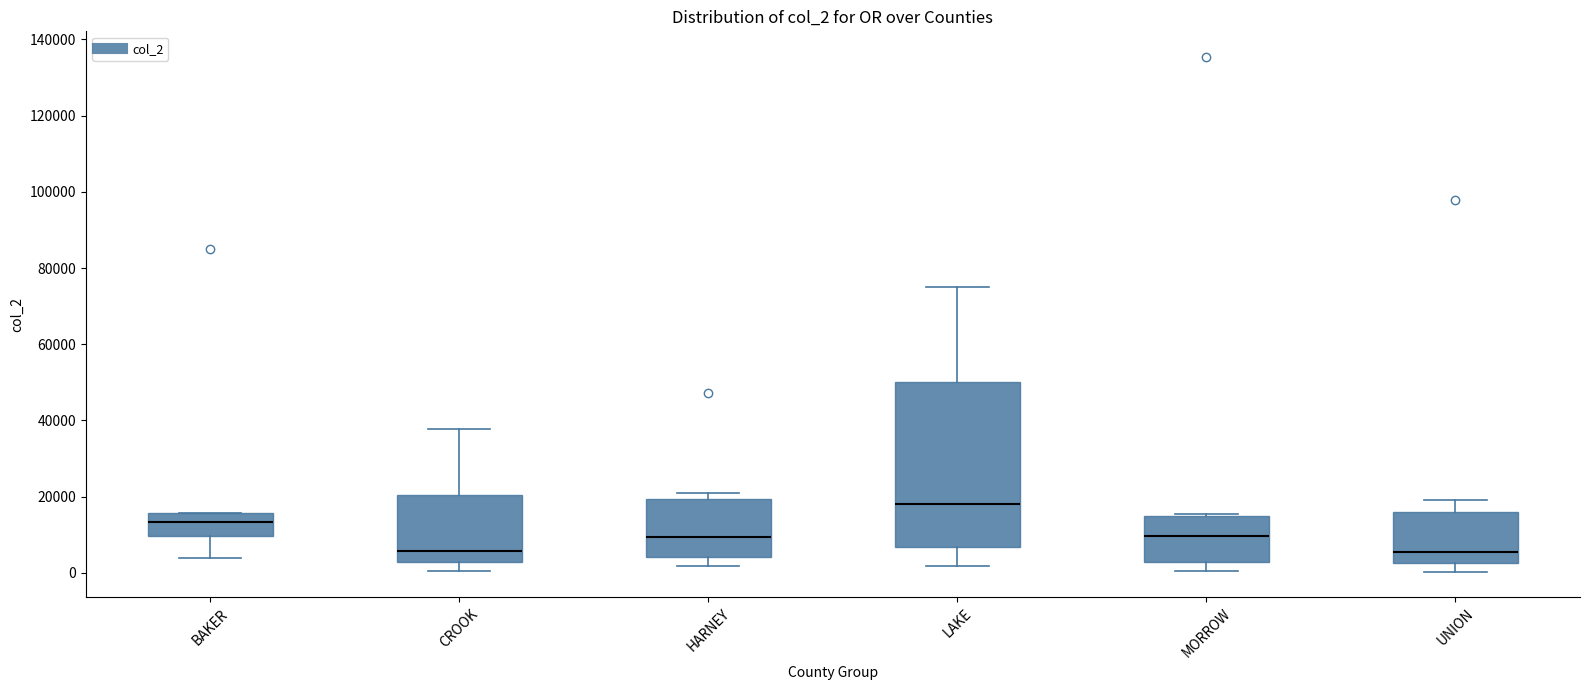

Reading left to right, transcribe this box plot: for each box, give where its median line is, the range the box spans, and where its two whiskers end, as read against the y-axis. The values are not printed on the chart, so give them approximately, as read against the axis.

BAKER: median 14000, box 10000 to 16000, whiskers 4000 to 16000
CROOK: median 6000, box 2000 to 20000, whiskers 0 to 38000
HARNEY: median 10000, box 4000 to 20000, whiskers 2000 to 20000 (just above the box's upper edge)
LAKE: median 18000, box 6000 to 50000, whiskers 2000 to 74000
MORROW: median 10000, box 2000 to 14000, whiskers 0 to 16000
UNION: median 6000, box 2000 to 16000, whiskers 0 to 20000